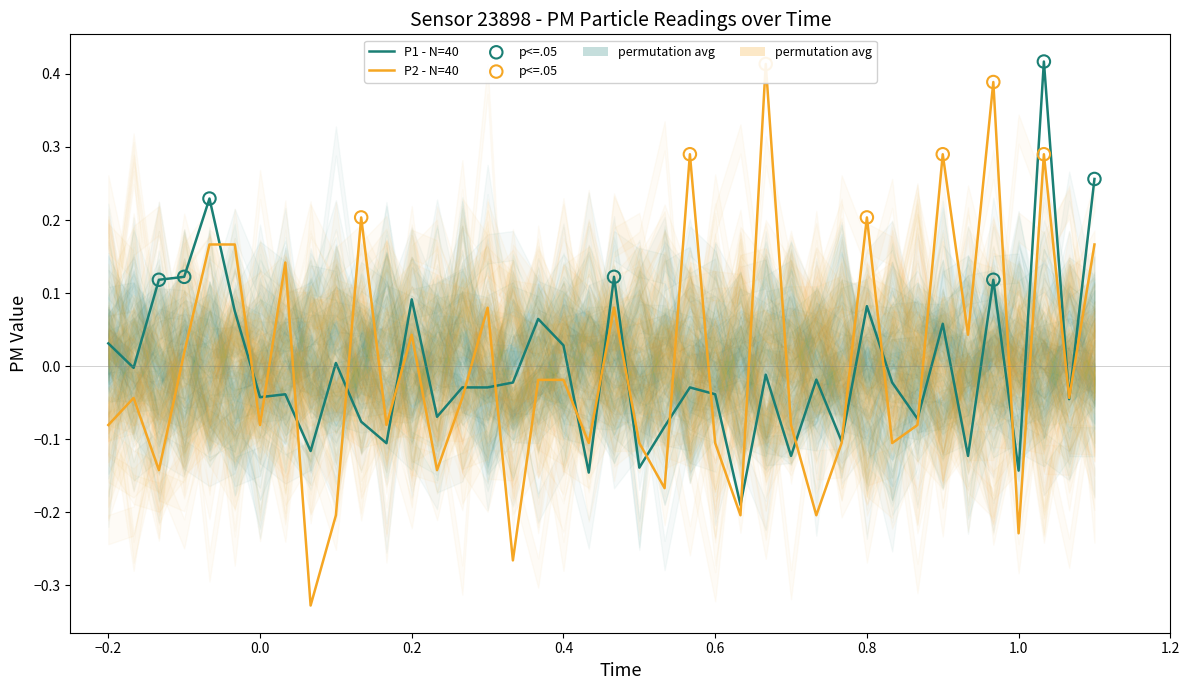

Which series has the largest Y range (max minus min)?

P2